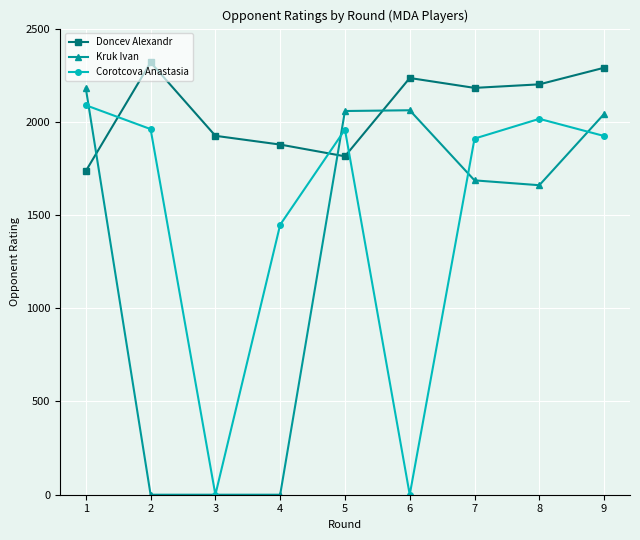

What is the highest value of the Corotcova Anastasia series?

2089